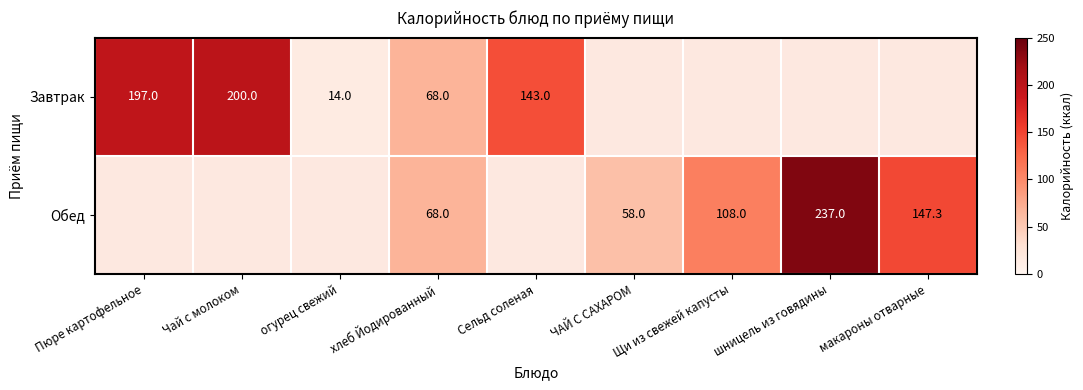

The value of Завтрак at хлеб Йодированный is 34.9. True or false?

False